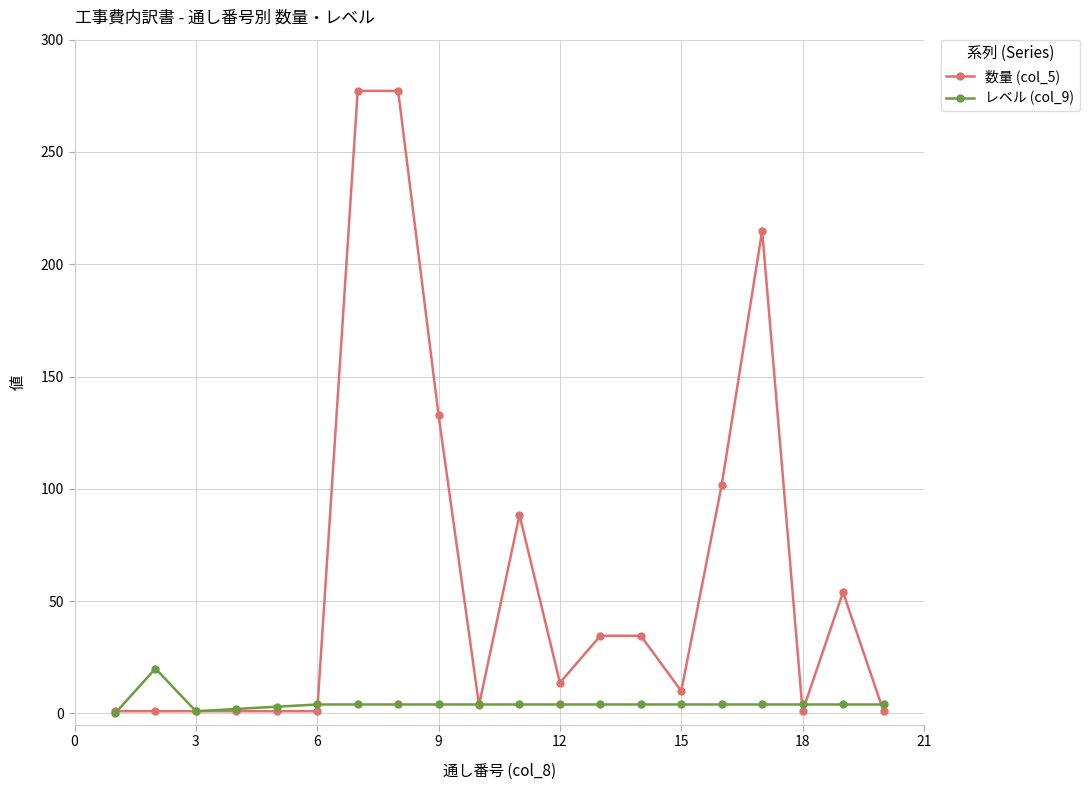

What is the greatest value displayed?

277.2